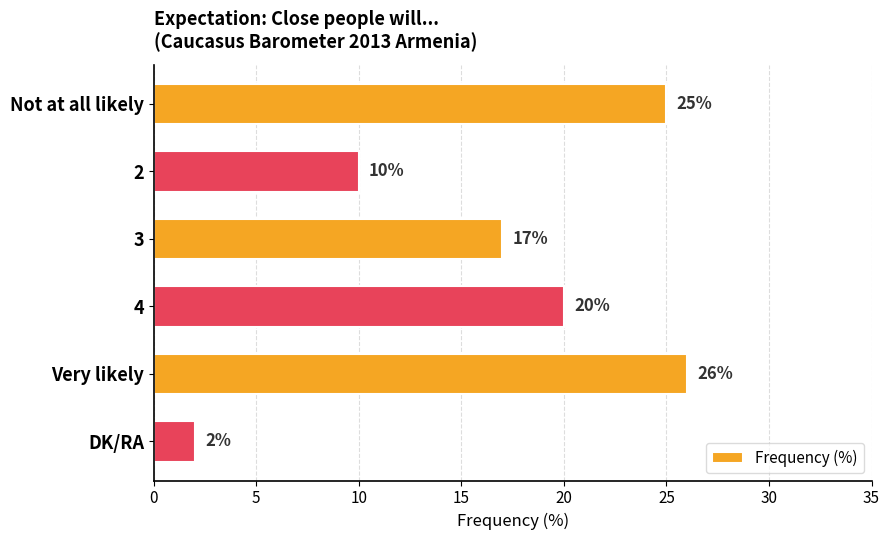

Reading bottom to top, what are all the values shown in this chart?

2	26	20	17	10	25